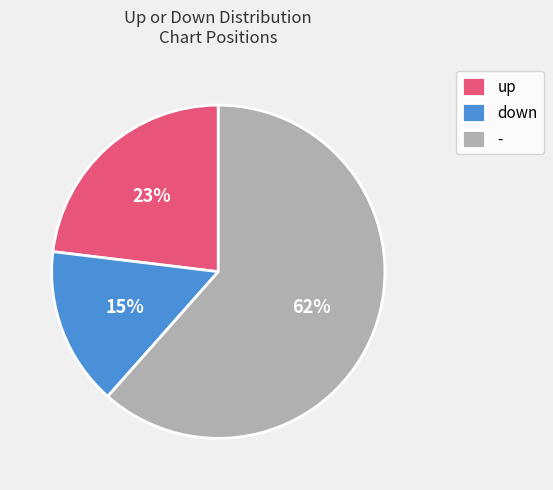

Which category has the biggest portion of the pie?

-